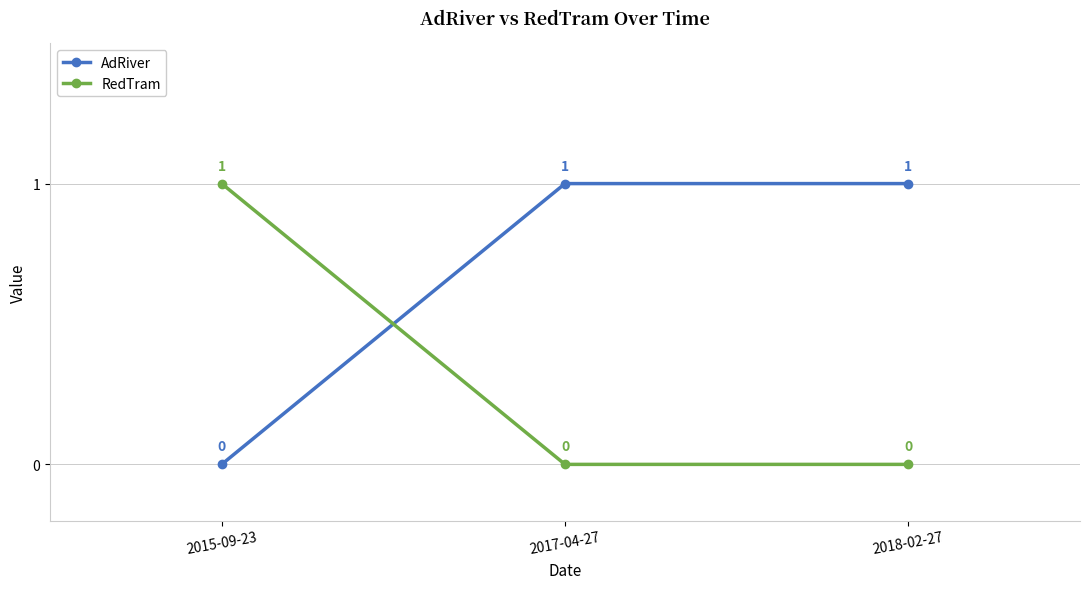

Reading left to right, extract all data points from this chart.

AdRiver: 0	1	1
RedTram: 1	0	0